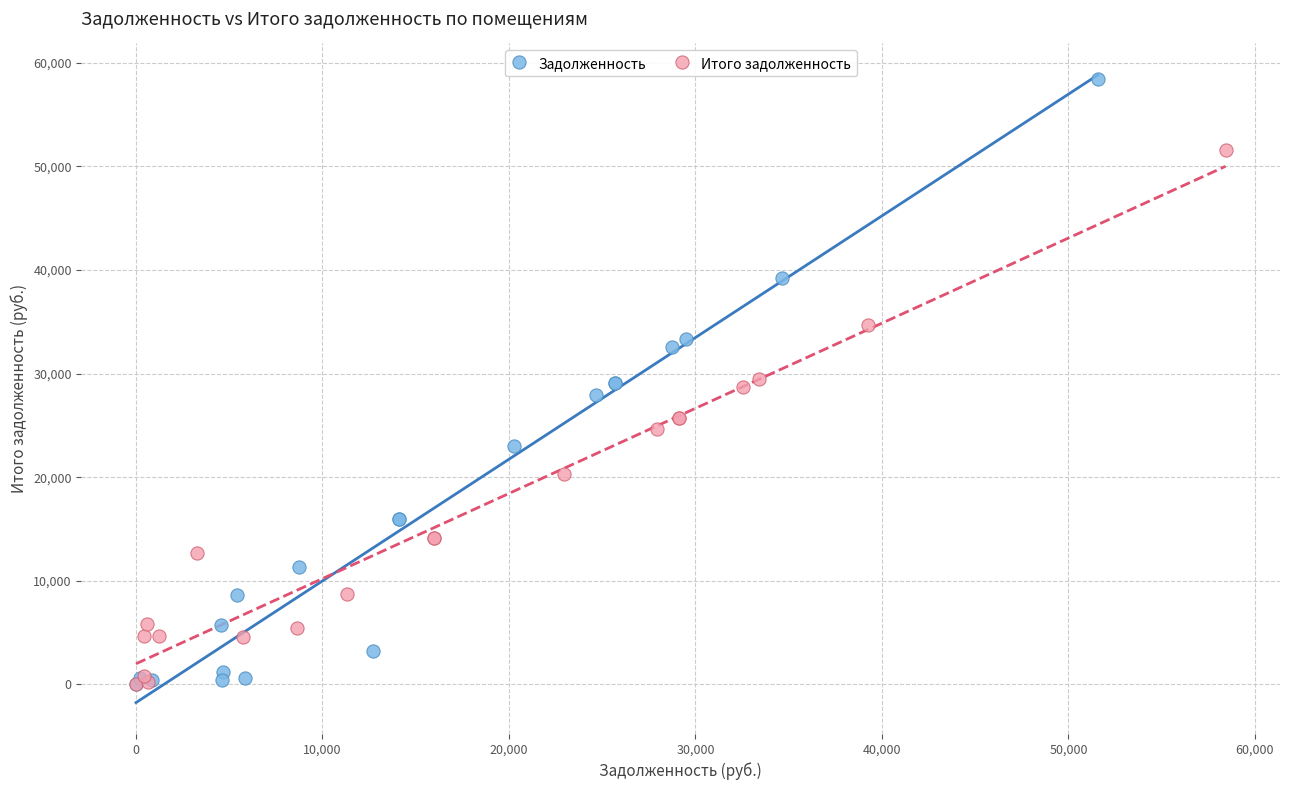

Which series contains the highest Y value?

Задолженность